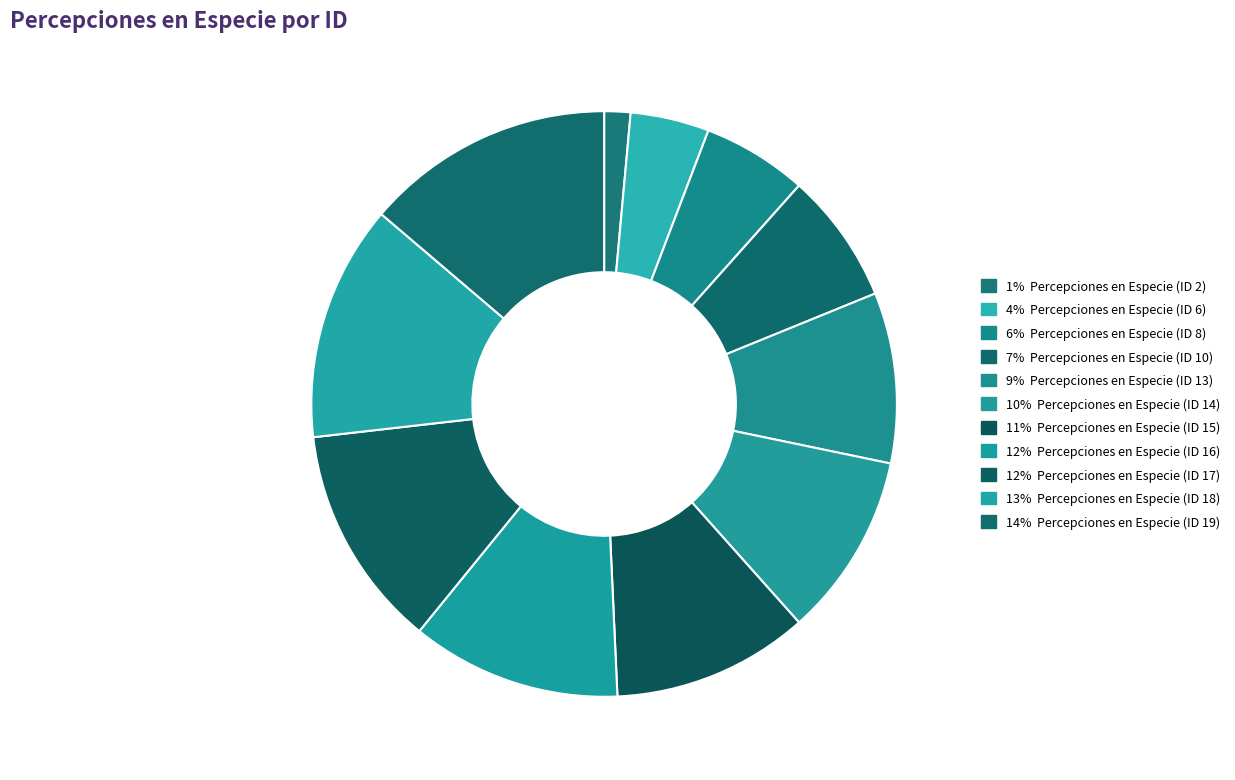

What is the largest slice in the pie chart?

Percepciones en Especie (ID 19)